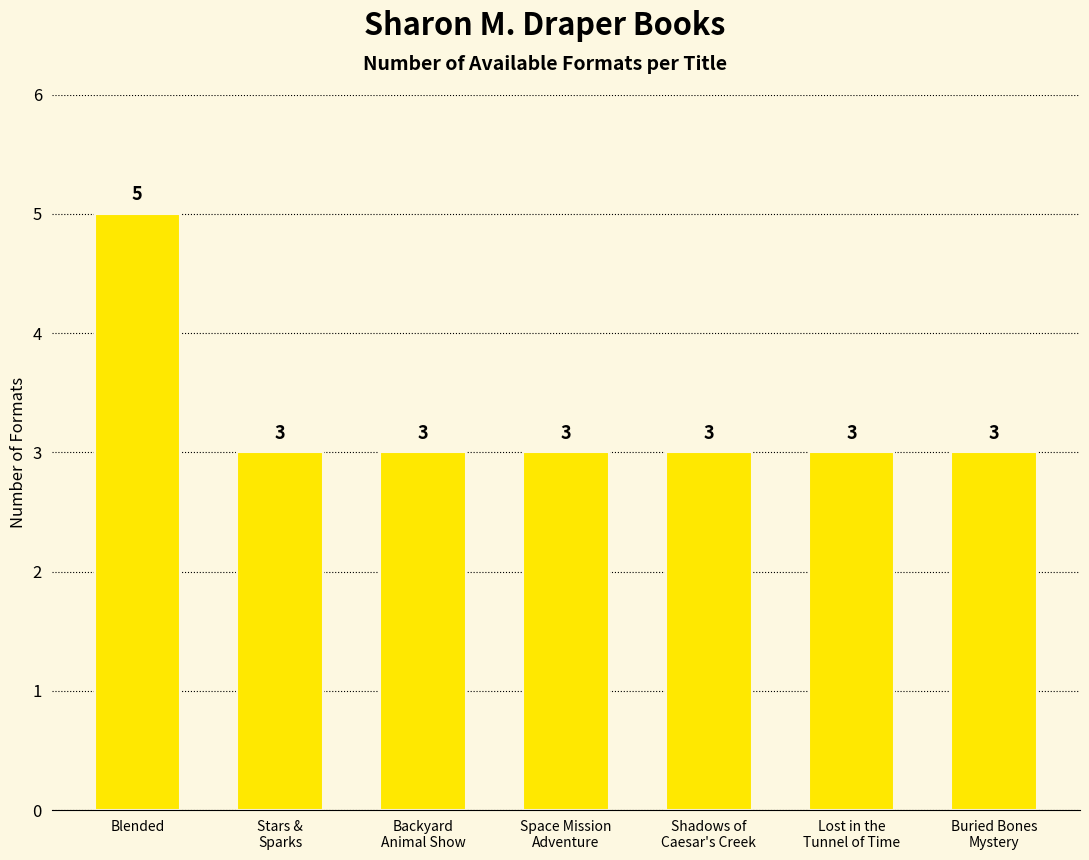

The chart shows a value of 5 at Lost in the
Tunnel of Time. True or false?

False